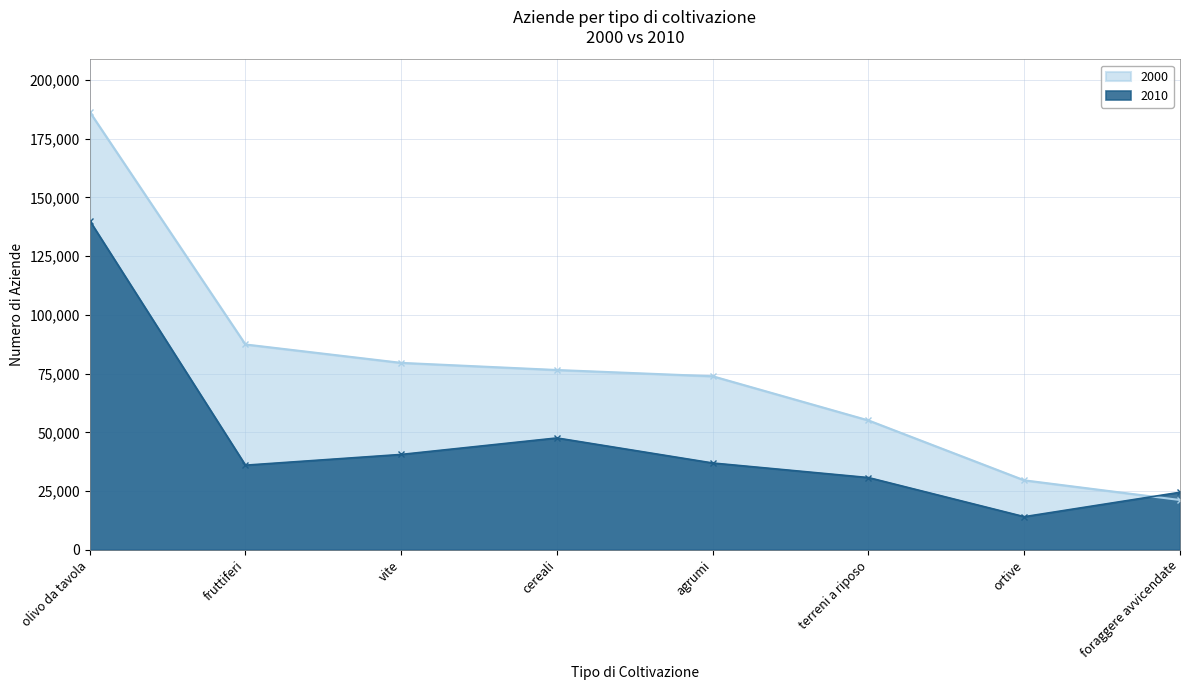

What is the difference between the second highest and minimum values in the 2010 series?

33511